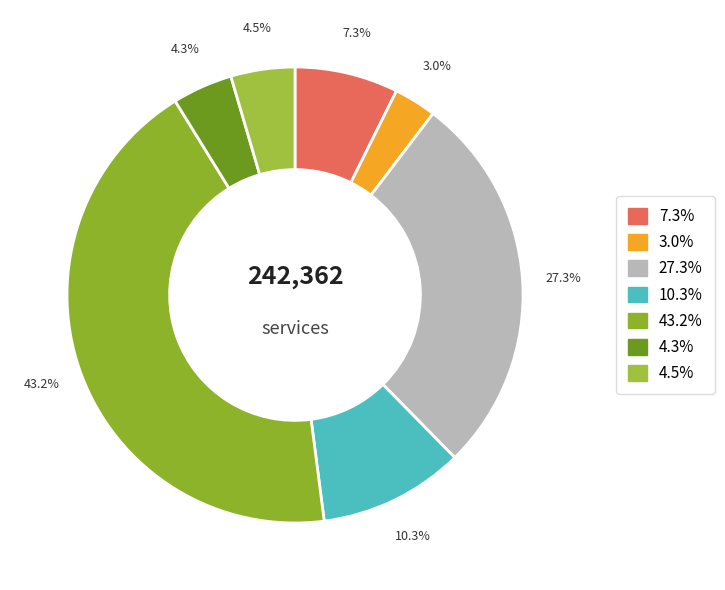

To the nearest percent, what is the difference between the largest and smallest slice percentages?

40%